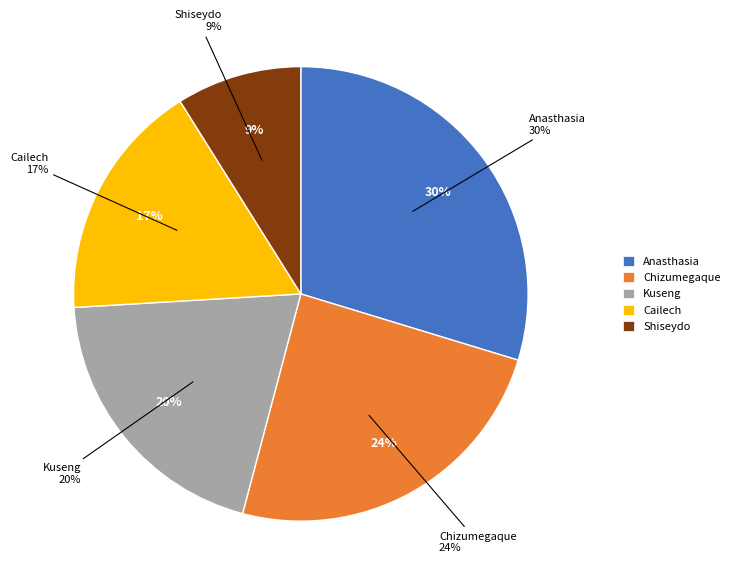

Rank the categories by value from highest to lowest.

Anasthasia, Chizumegaque, Kuseng, Cailech, Shiseydo